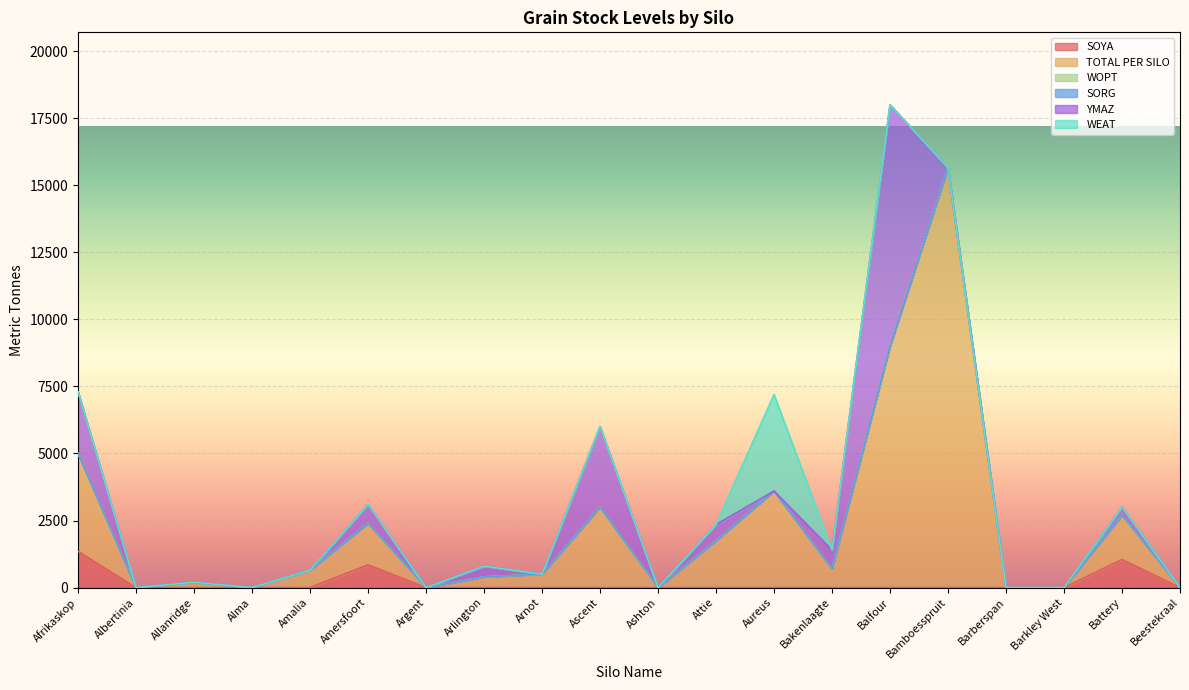

True or false: YMAZ and TOTAL PER SILO cross at least once.

False